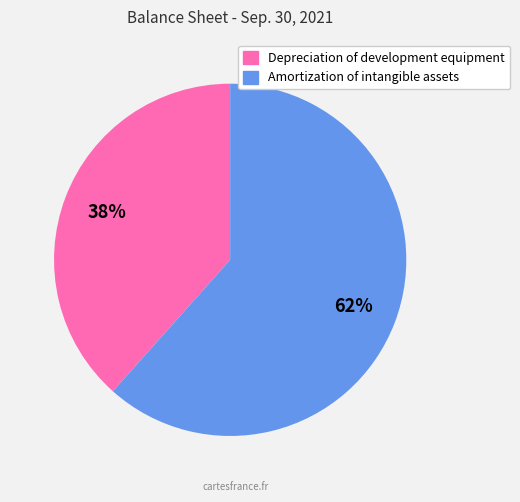

How many segments does this pie chart have?

2